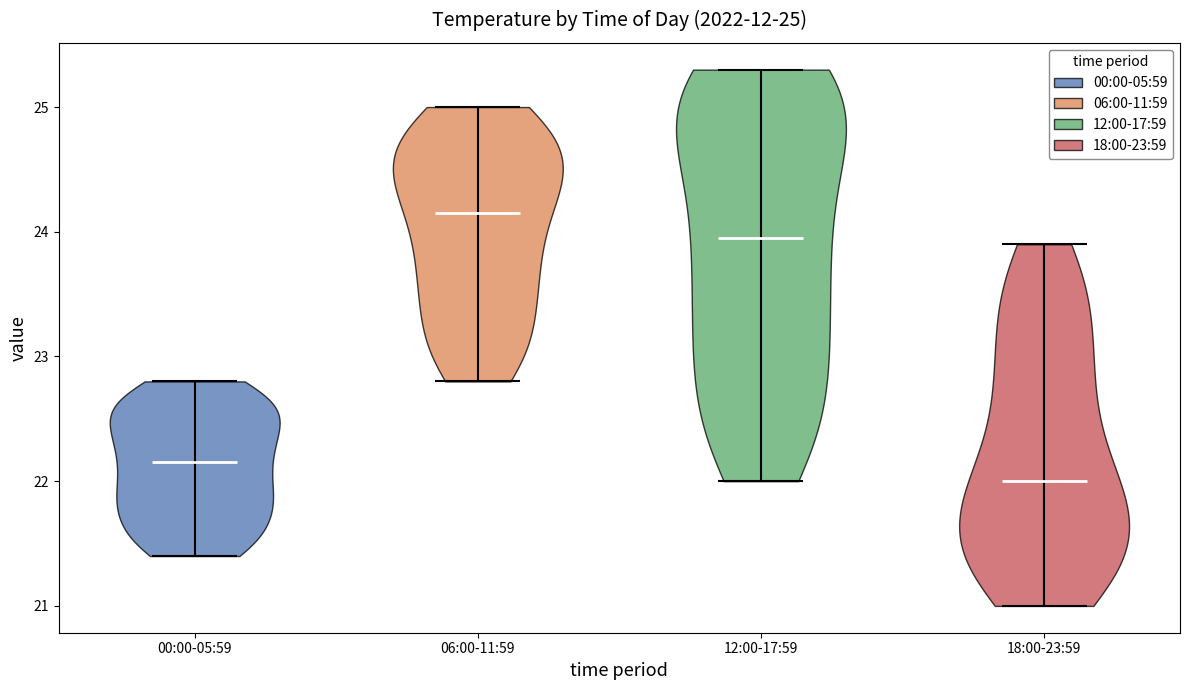

Which violin has the highest median line?

06:00-11:59